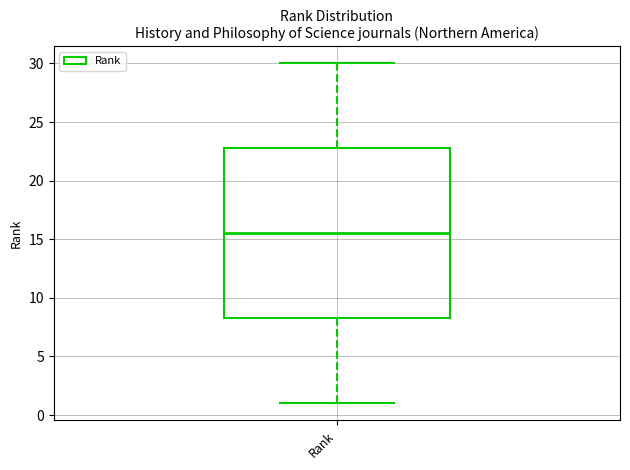

Transcribe this box plot: give where the median line is, the range the box spans, and where the two whiskers end, as read against the y-axis. The values are not printed on the chart, so give them approximately, as read against the axis.

median 15.5, box 8.5 to 23.0, whiskers 1.0 to 30.0